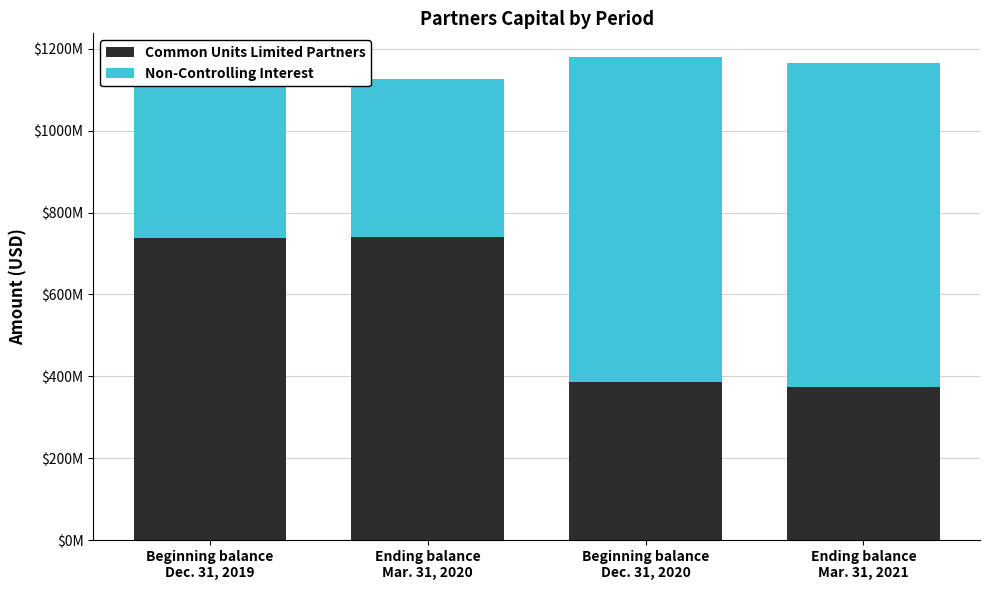

List the labels in order of Non-Controlling Interest value, largest first.

Beginning balance
Dec. 31, 2020, Ending balance
Mar. 31, 2021, Ending balance
Mar. 31, 2020, Beginning balance
Dec. 31, 2019